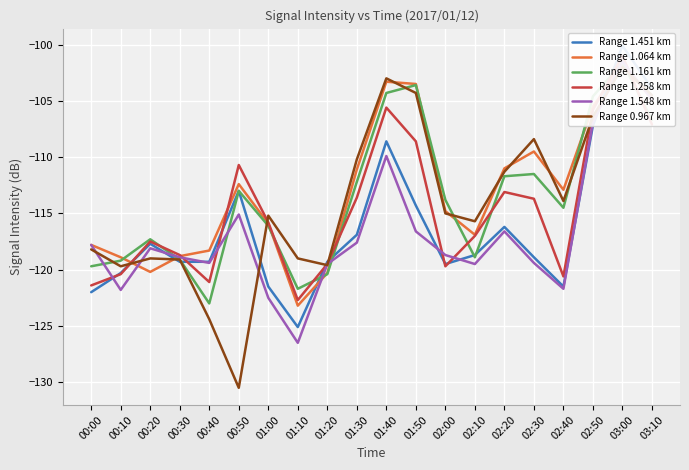

At which label does Range 1.161 km reach its minimum?

00:40